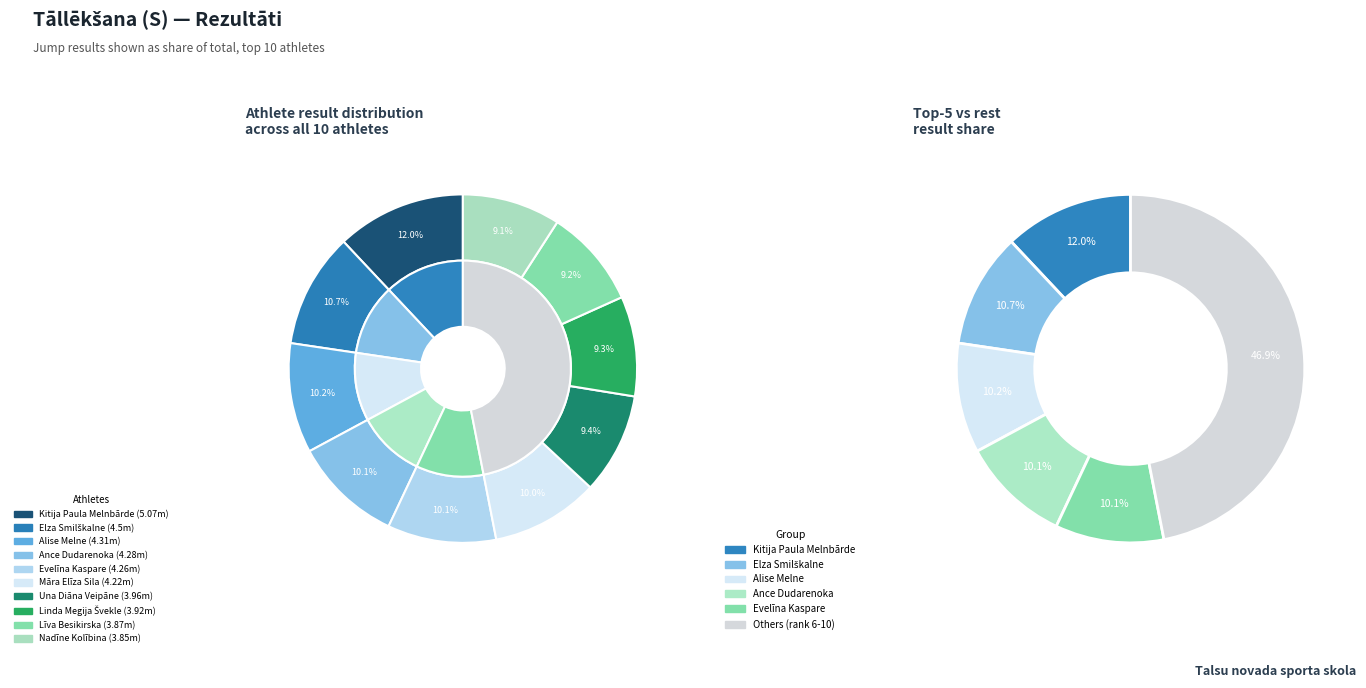

How many slices are in this pie chart?

10